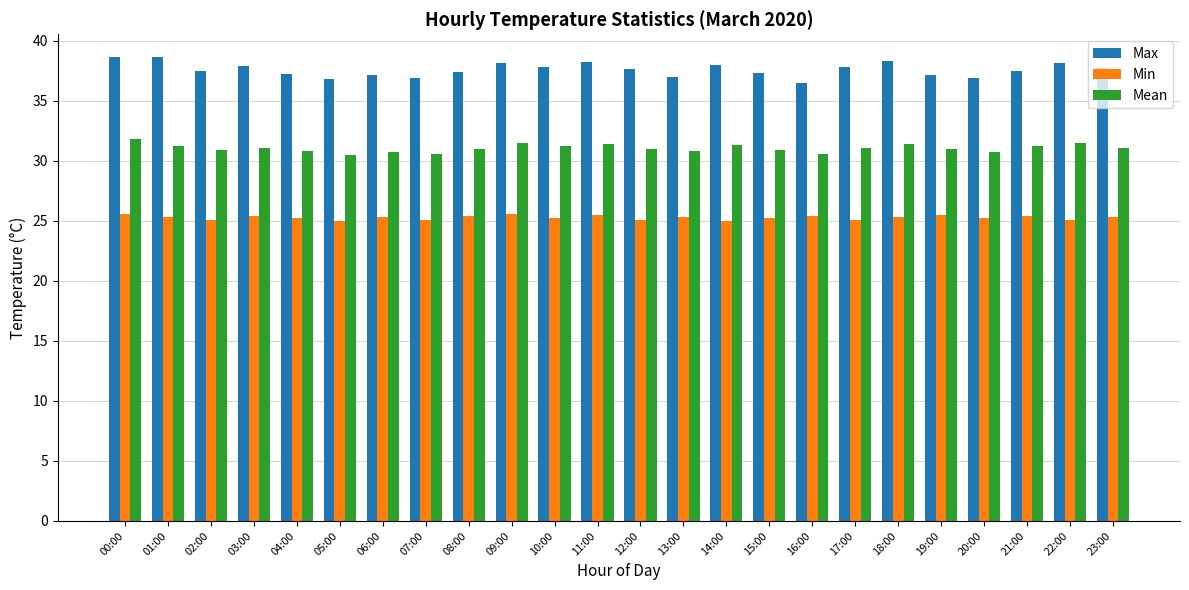

What is the spread (max minus min) of values at 20:00?

11.7